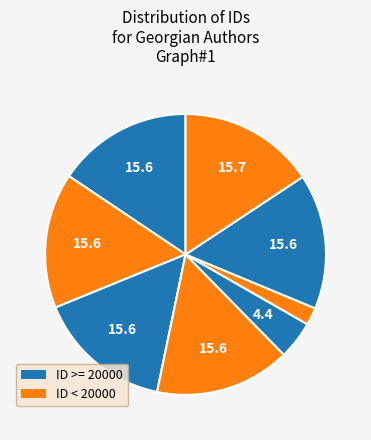

Is ვ. თ. პაპავა the majority of the pie?

No